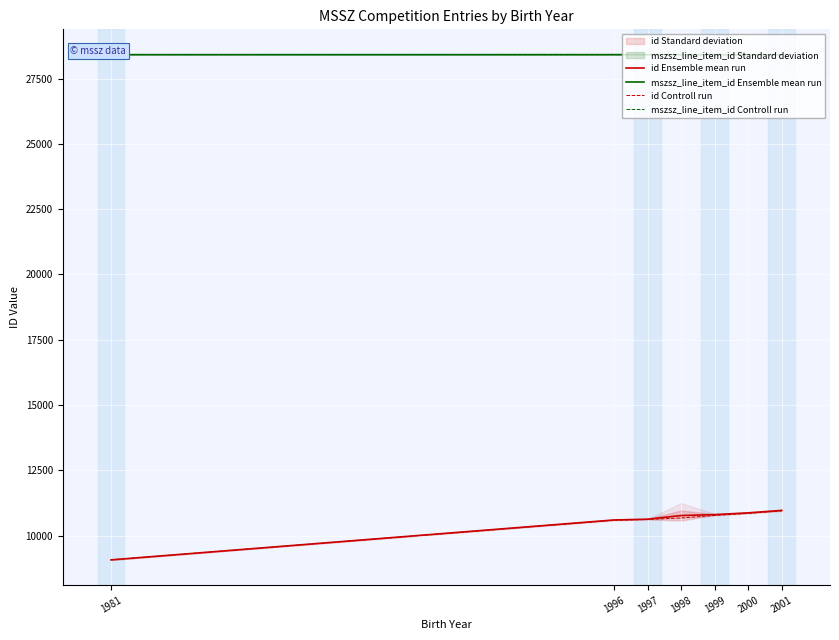

At which label does id Controll run first exceed 10672?

1999